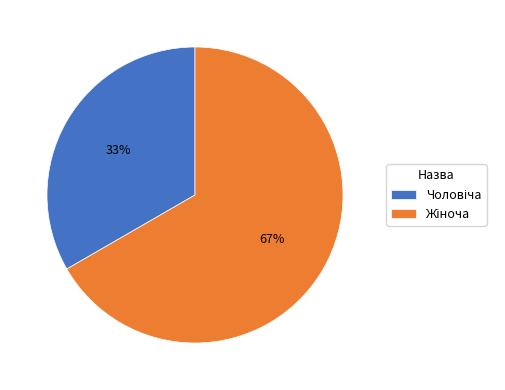

Is there any slice that represents more than half of the pie?

Yes